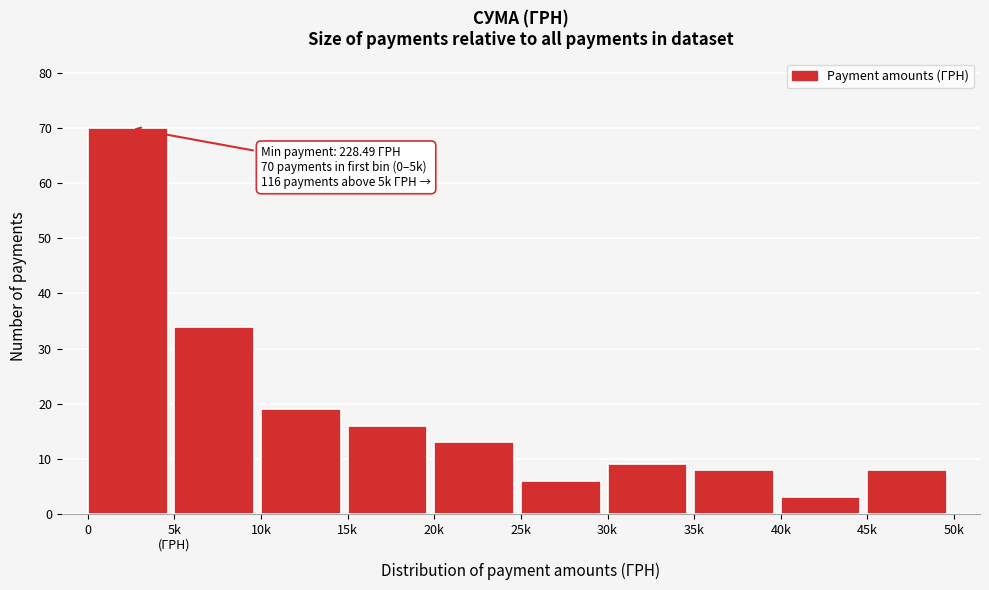

Reading left to right, what are all the values shown in this chart?

70	34	19	16	13	6	9	8	3	8